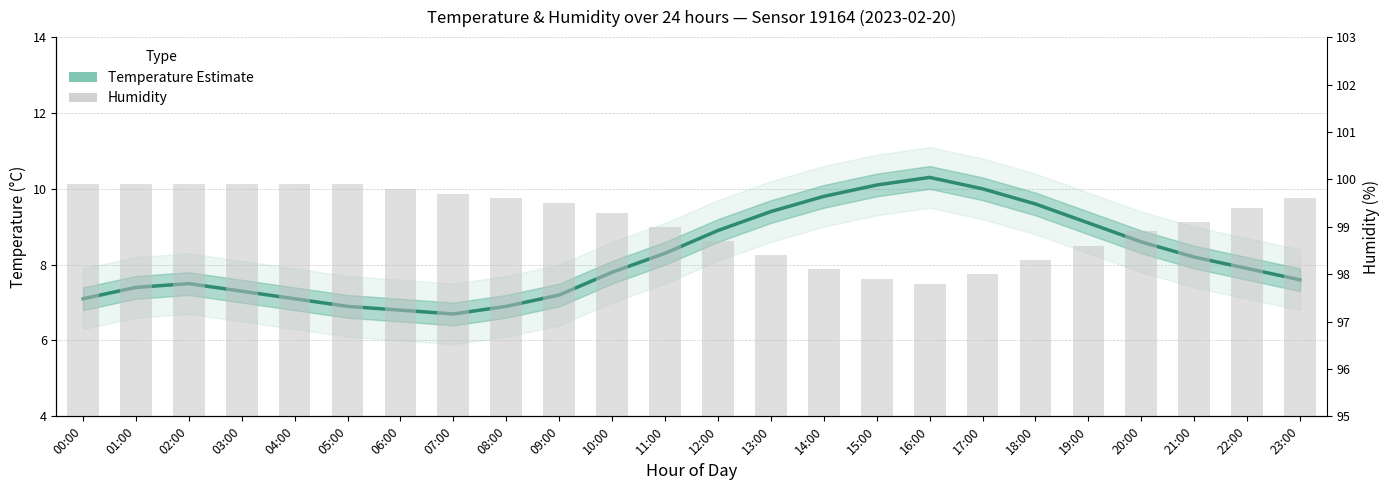

Reading right to left, what are all the values shown in this chart?

Temperature Estimate: 23:00=7.6	22:00=7.9	21:00=8.2	20:00=8.6	19:00=9.1	18:00=9.6	17:00=10.0	16:00=10.3	15:00=10.1	14:00=9.8	13:00=9.4	12:00=8.9	11:00=8.3	10:00=7.8	09:00=7.2	08:00=6.9	07:00=6.7	06:00=6.8	05:00=6.9	04:00=7.1	03:00=7.3	02:00=7.5	01:00=7.4	00:00=7.1
humidity: 23:00=99.6	22:00=99.4	21:00=99.1	20:00=98.9	19:00=98.6	18:00=98.3	17:00=98.0	16:00=97.8	15:00=97.9	14:00=98.1	13:00=98.4	12:00=98.7	11:00=99.0	10:00=99.3	09:00=99.5	08:00=99.6	07:00=99.7	06:00=99.8	05:00=99.9	04:00=99.9	03:00=99.9	02:00=99.9	01:00=99.9	00:00=99.9